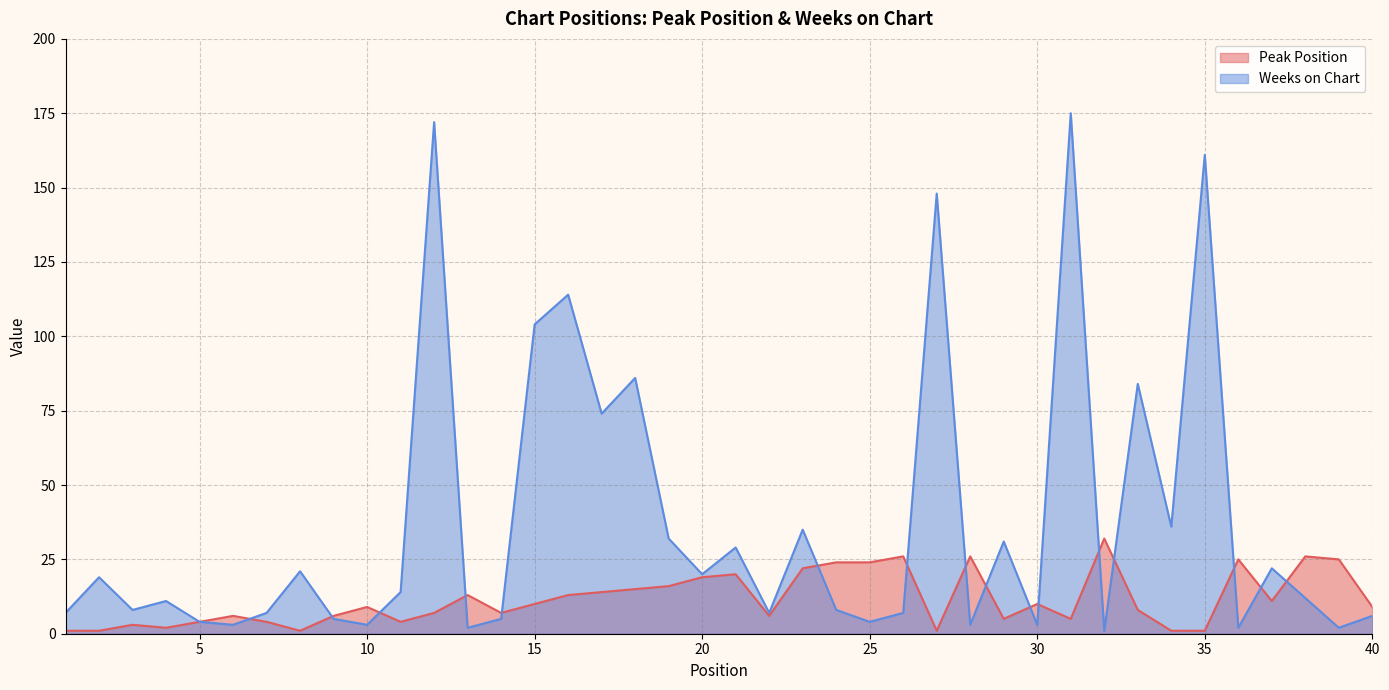

Where does the Weeks on Chart series first go above 12?

2